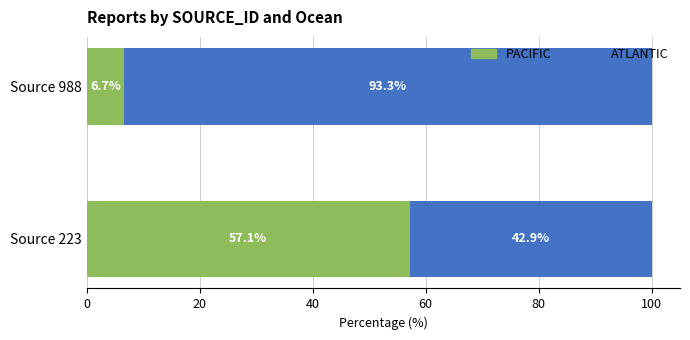

What is the lowest value of the PACIFIC series?

6.7